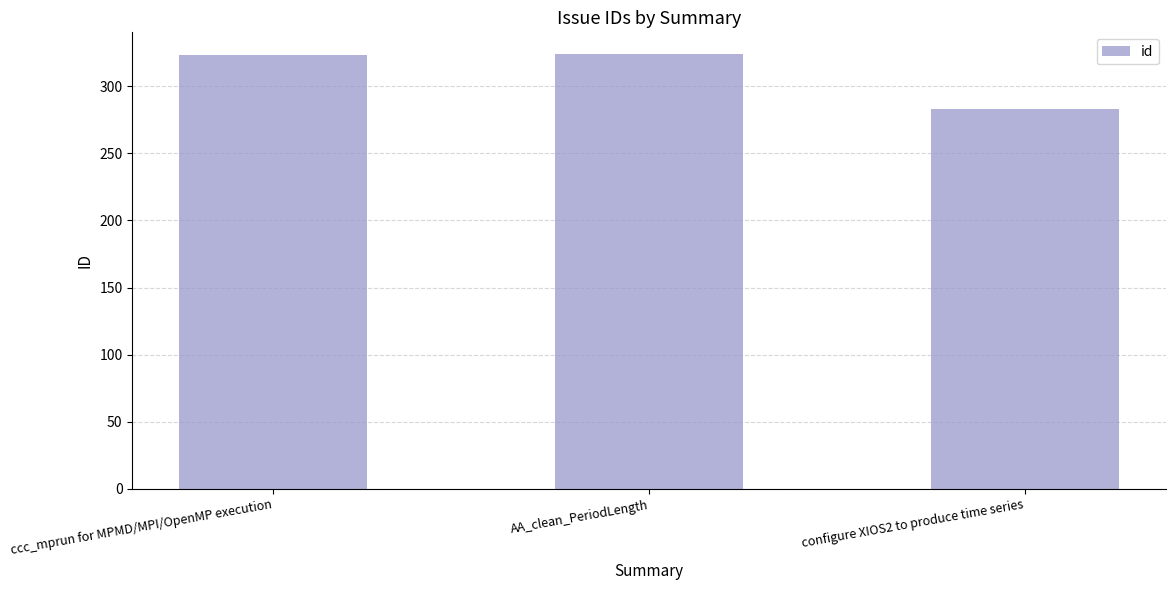

What is the label of the 3rd bar from the left?

configure XIOS2 to produce time series